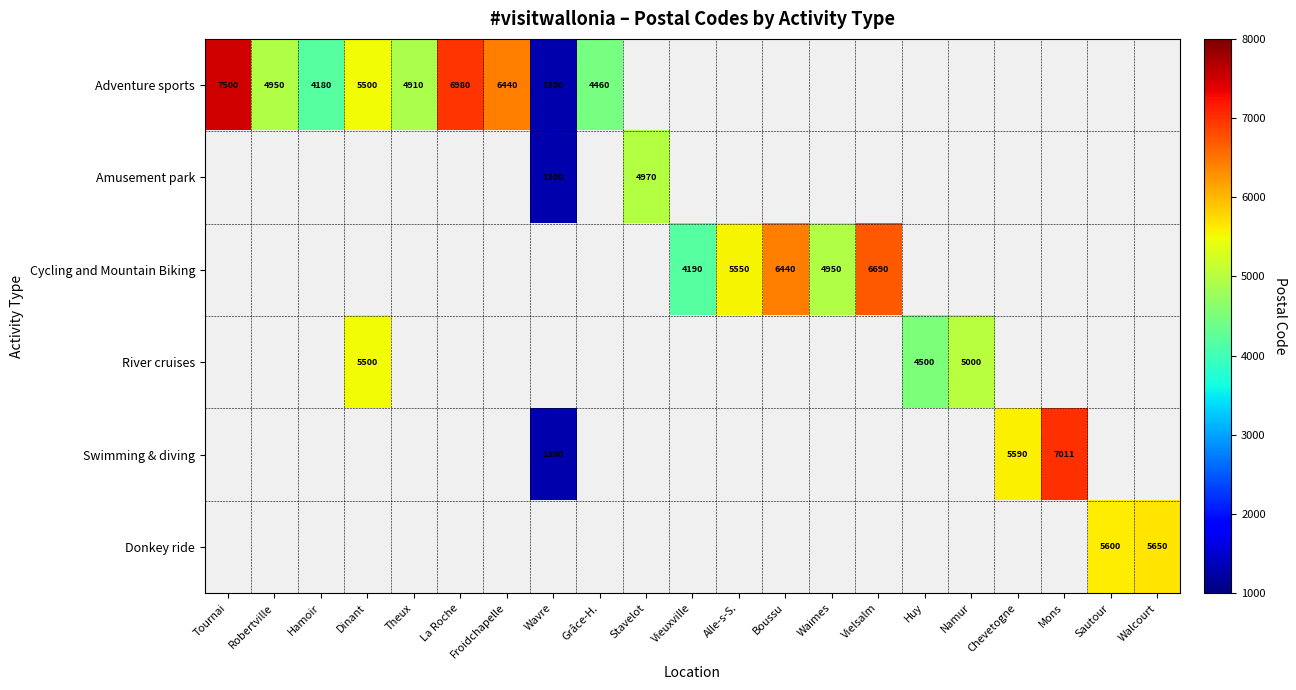

Which category has the lowest value across all series?

Wavre